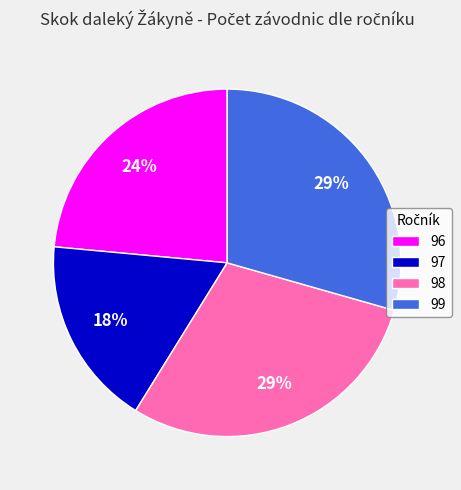

Does any single category account for the majority?

No